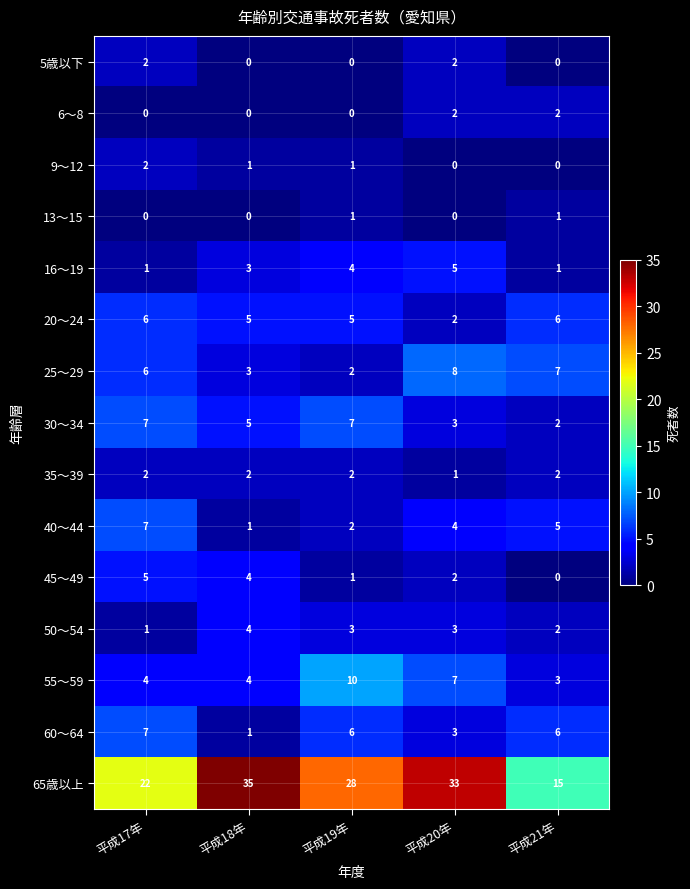

What is the difference between the highest and lowest values at 平成18年?

35